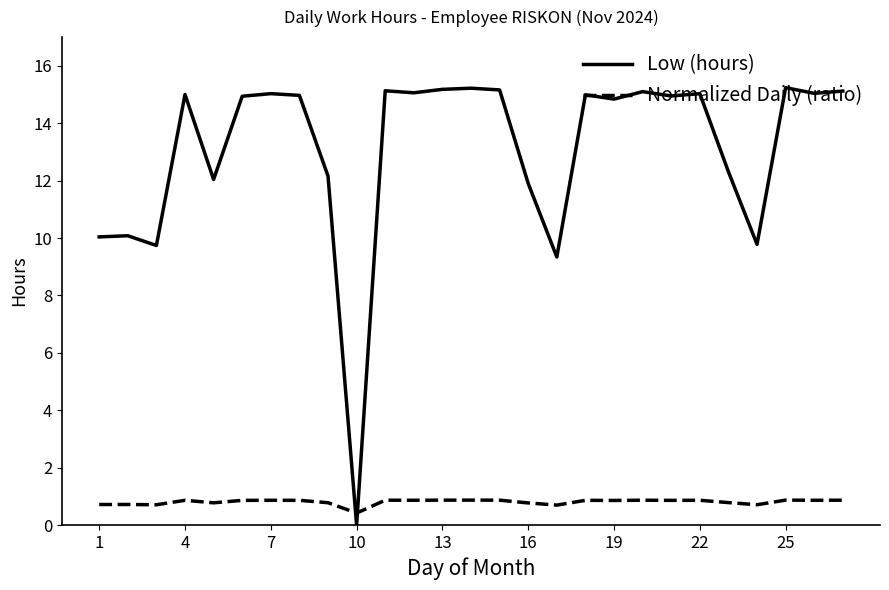

What is the maximum value shown in the chart?

15.2